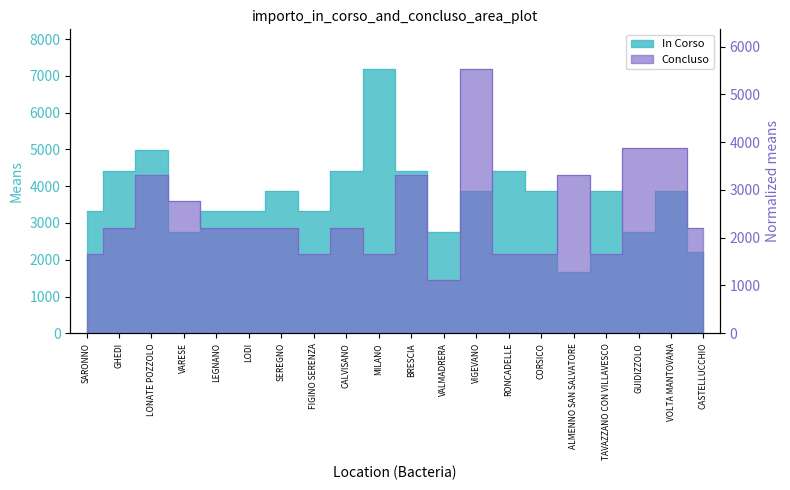

The In Corso series shows 2242 at SARONNO. True or false?

False